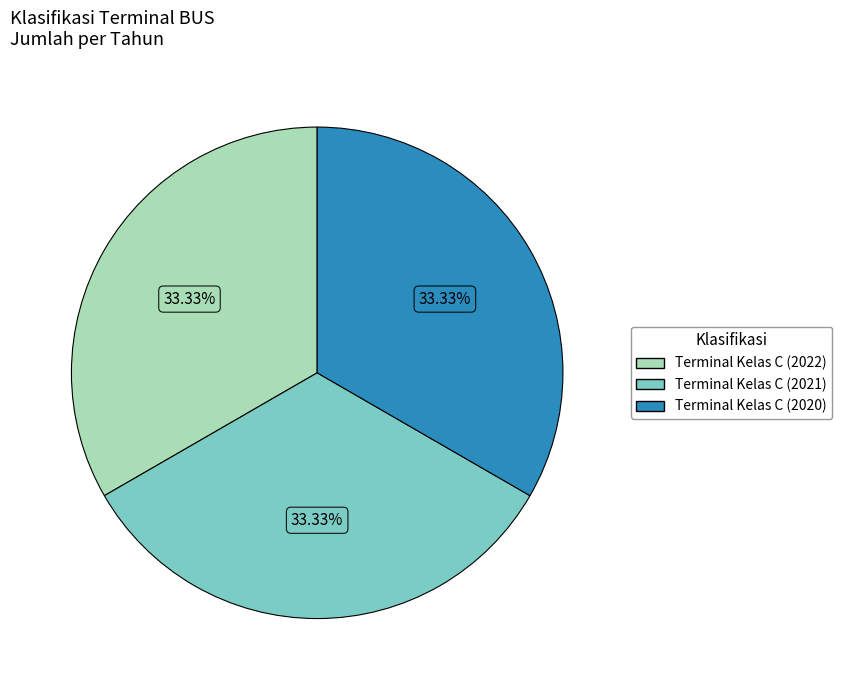

Is there any slice that represents more than half of the pie?

No